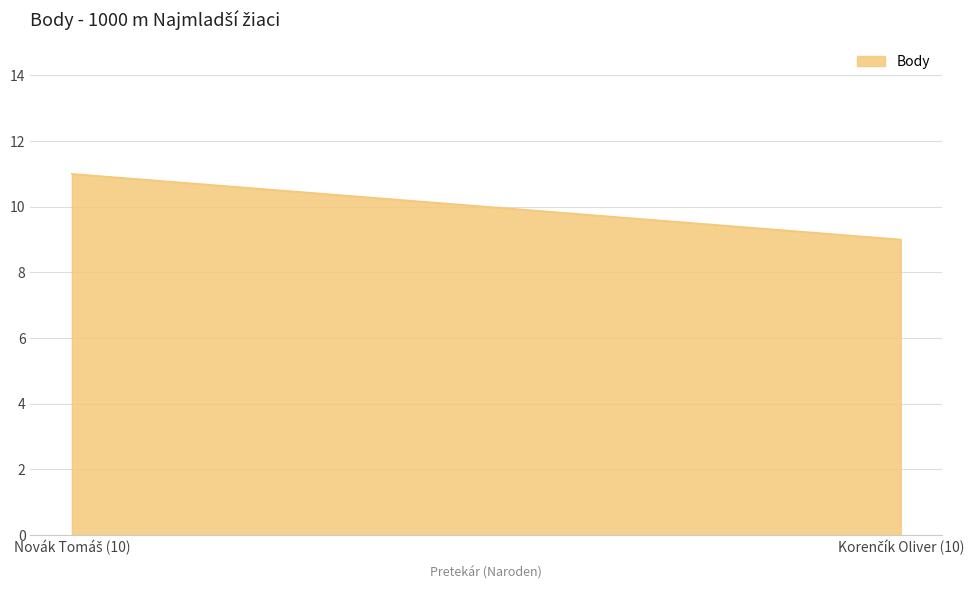

How many lines are shown in the chart?

1